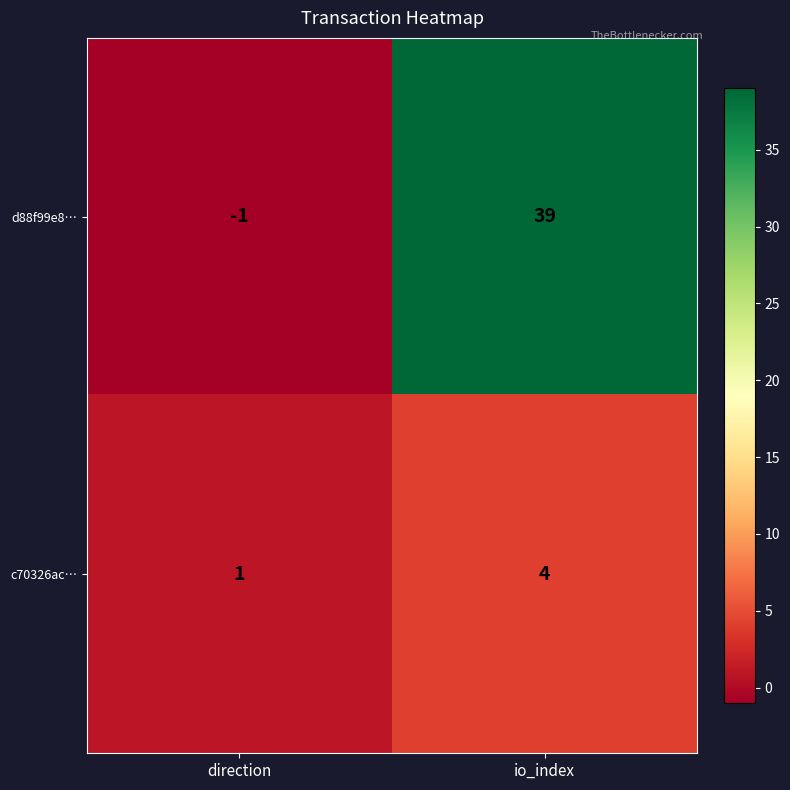

True or false: d88f99e8… has a value of 39 at io_index.

True